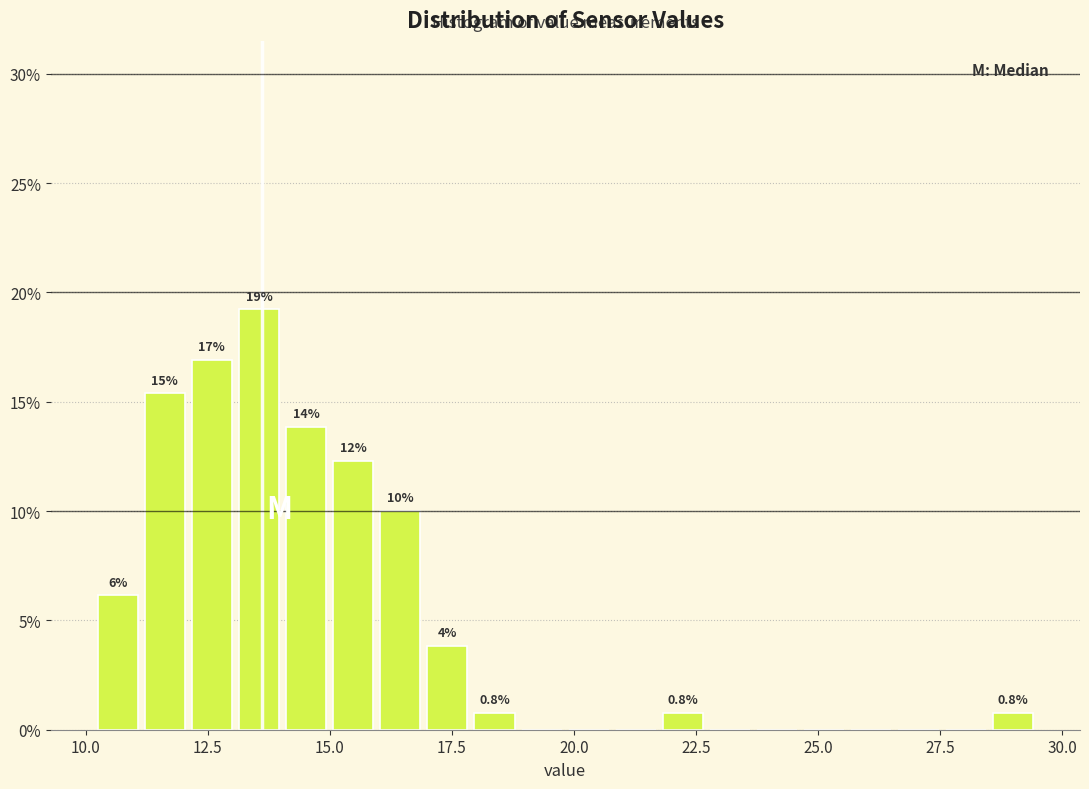

Around what value on the x-axis is the tallest bar? Give the approximate position of its centre, as read against the axis.

13.5